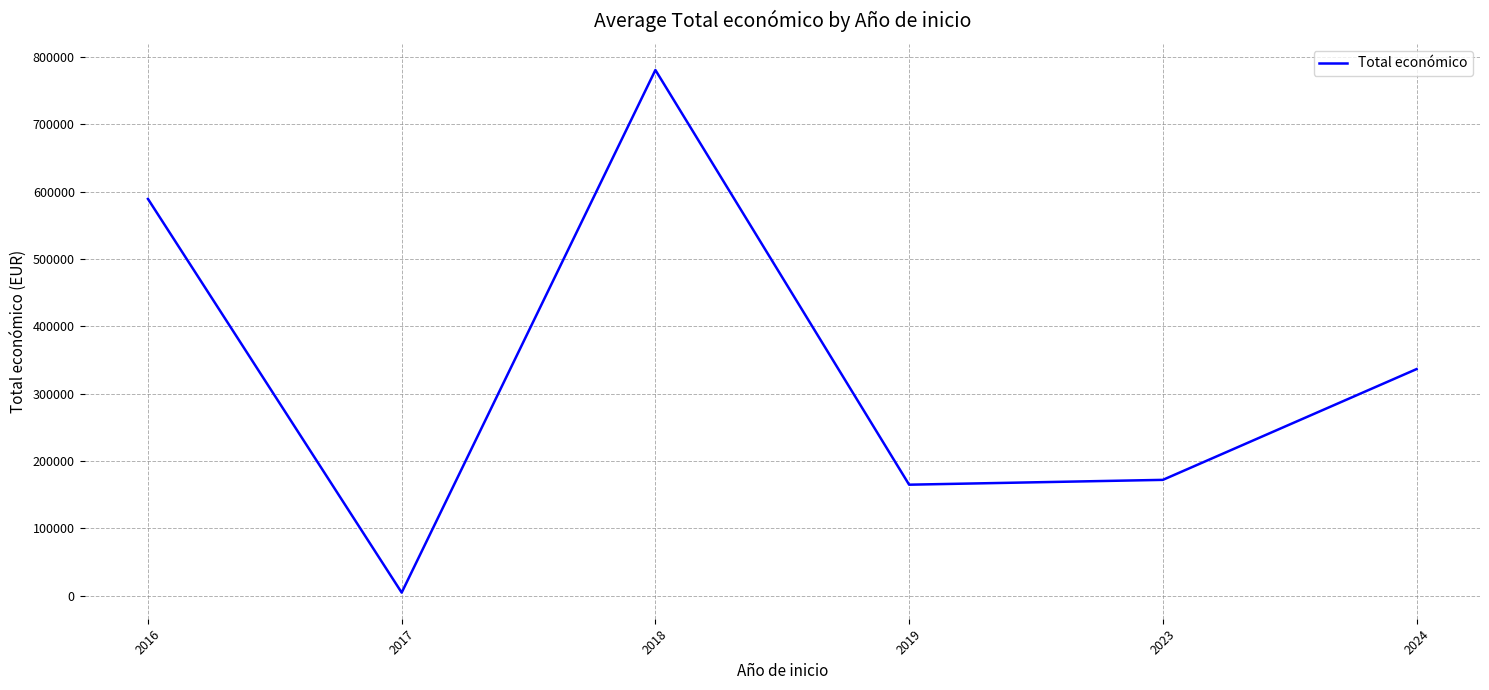

At which category does the chart reach its peak across all series?

2018